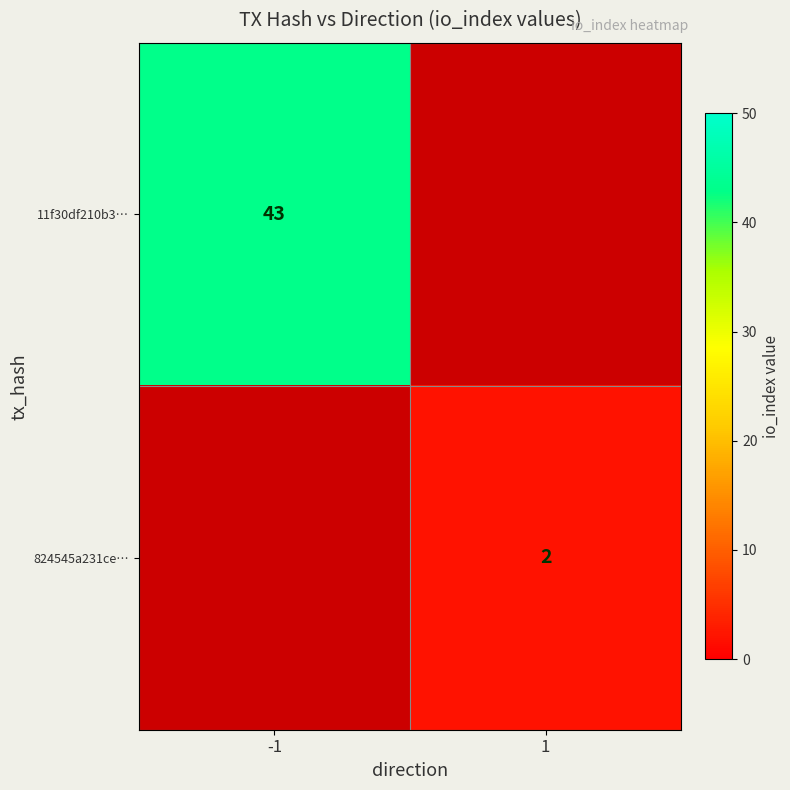

Is it true that 11f30df210b3… equals 19 at -1?

False